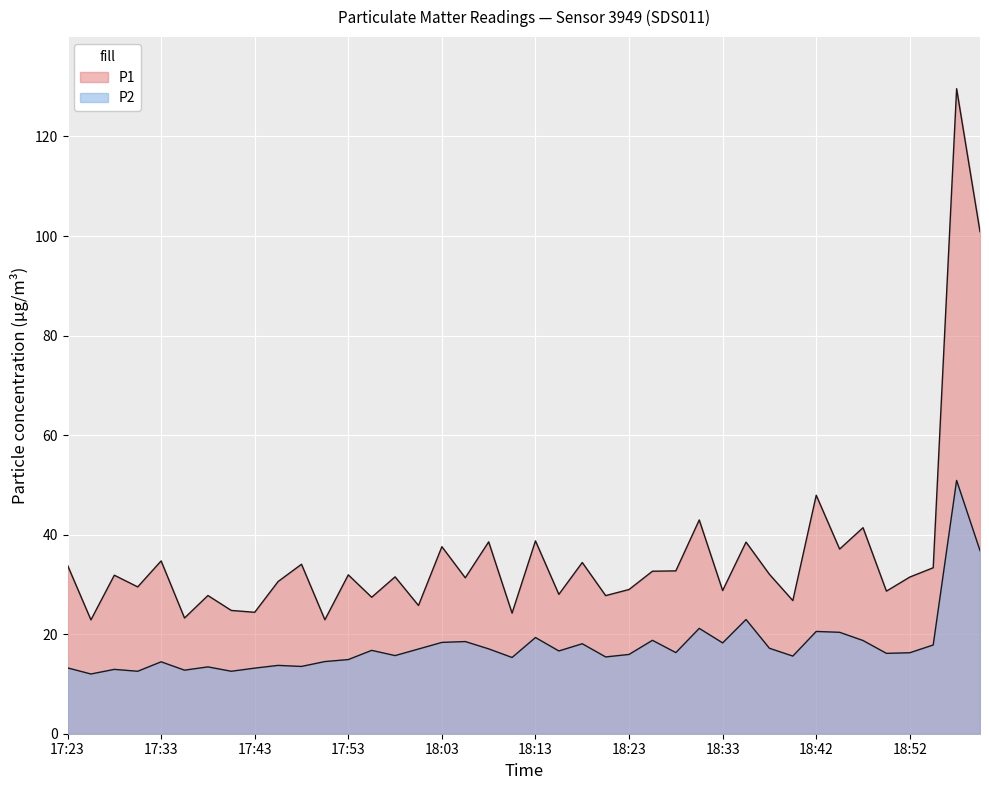

Between 17:55 and 18:38, which series saw the biggest shift?

P1